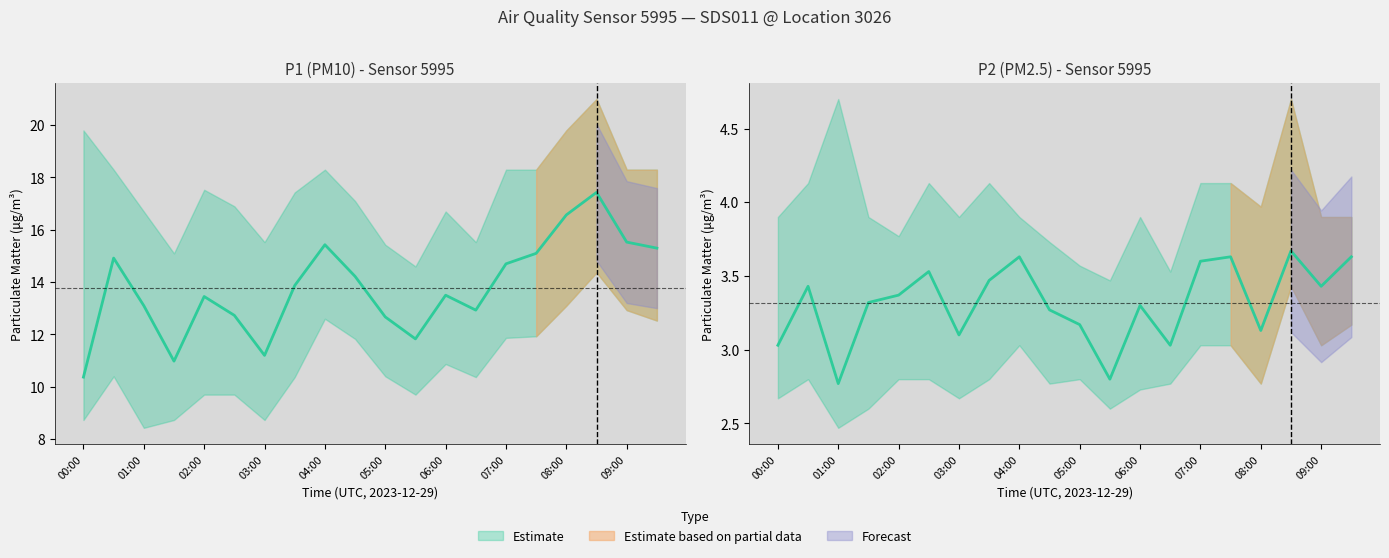

What is the sum of all P1_upper values?

348.9